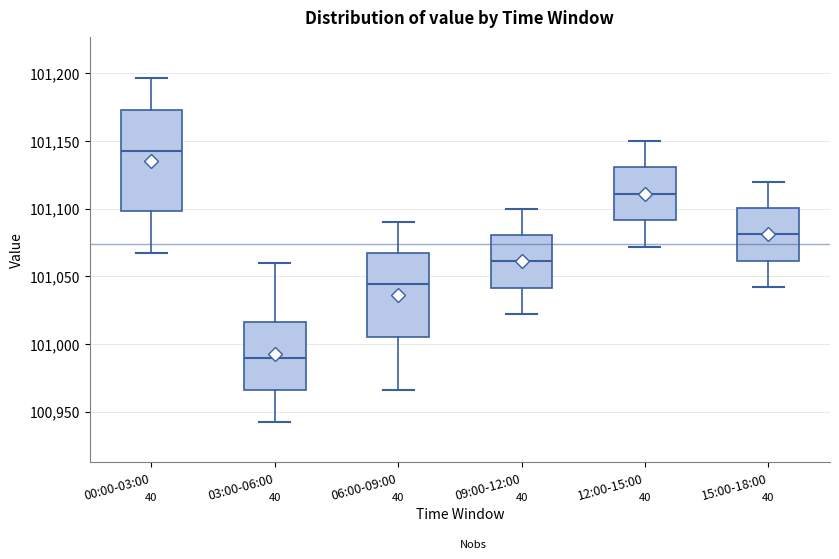

Reading left to right, read every box against the y-axis: the position of its median line, the range the box covers, and the ends of its whiskers. The values are not printed on the chart, so give them approximately, as read against the axis.

00:00-03:00: median 101140, box 101100 to 101175, whiskers 101065 to 101195
03:00-06:00: median 100990, box 100965 to 101015, whiskers 100940 to 101060
06:00-09:00: median 101045, box 101005 to 101065, whiskers 100965 to 101090
09:00-12:00: median 101060, box 101040 to 101080, whiskers 101020 to 101100
12:00-15:00: median 101110, box 101090 to 101130, whiskers 101070 to 101150
15:00-18:00: median 101080, box 101060 to 101100, whiskers 101040 to 101120